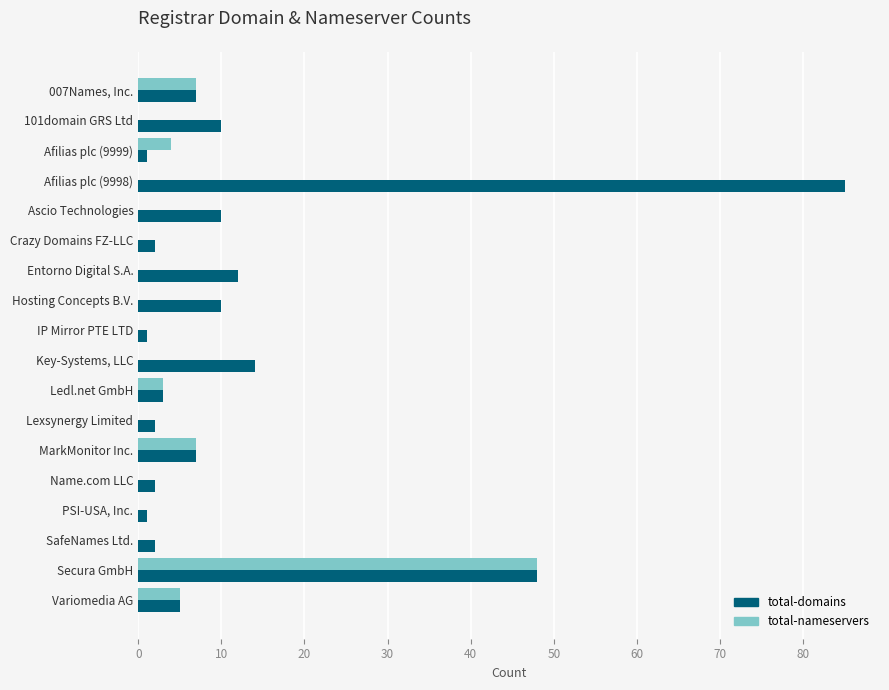

What is the average value of the total-domains series?

12